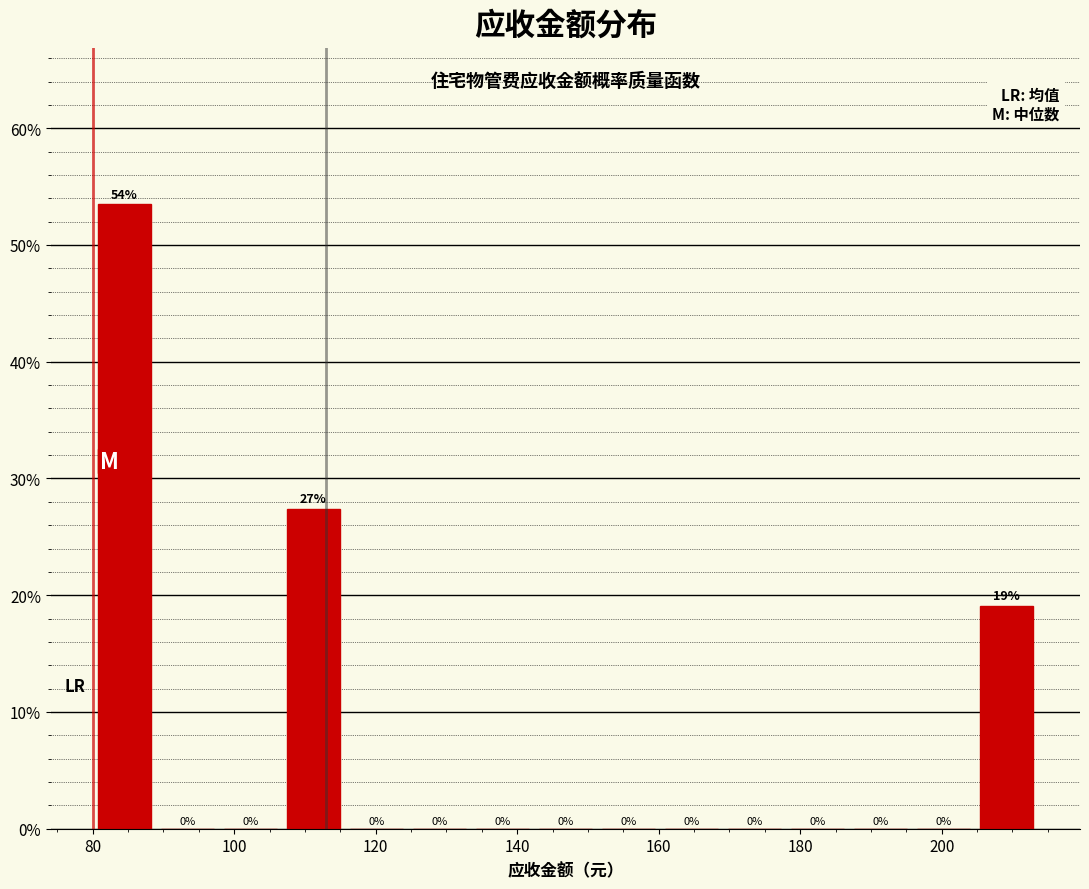

Which range on the x-axis has the tallest bar?

80 to 88